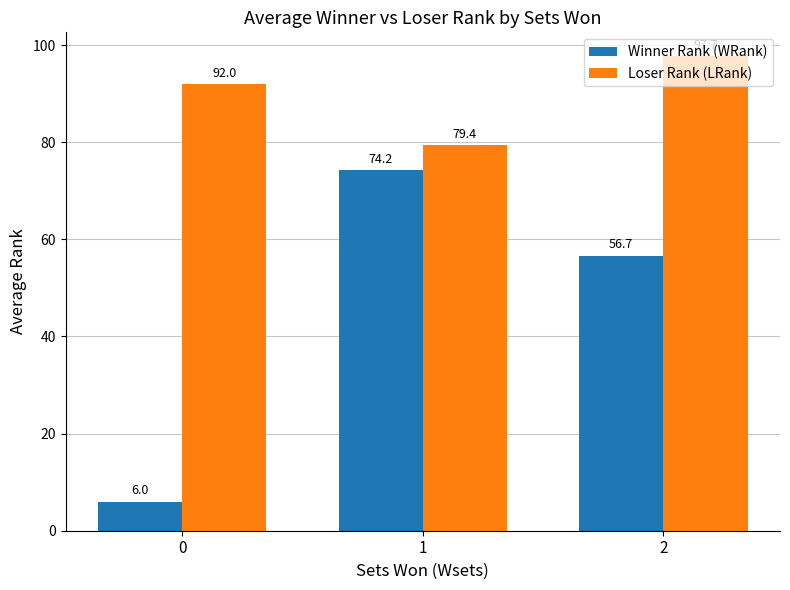

Count the number of categories in the chart.

3